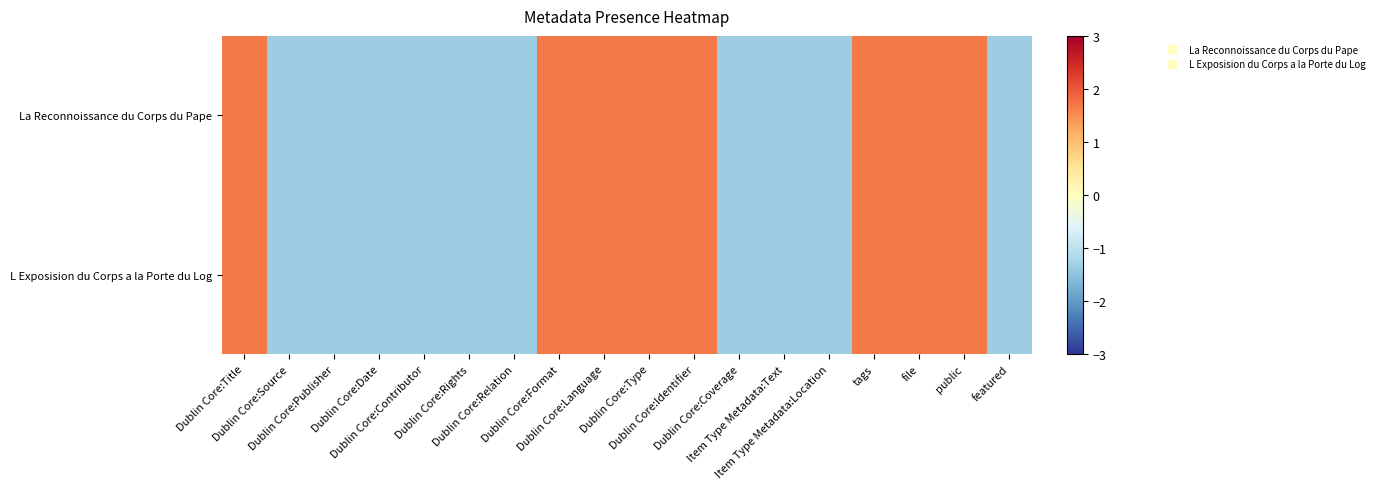

How many series are shown in this chart?

2